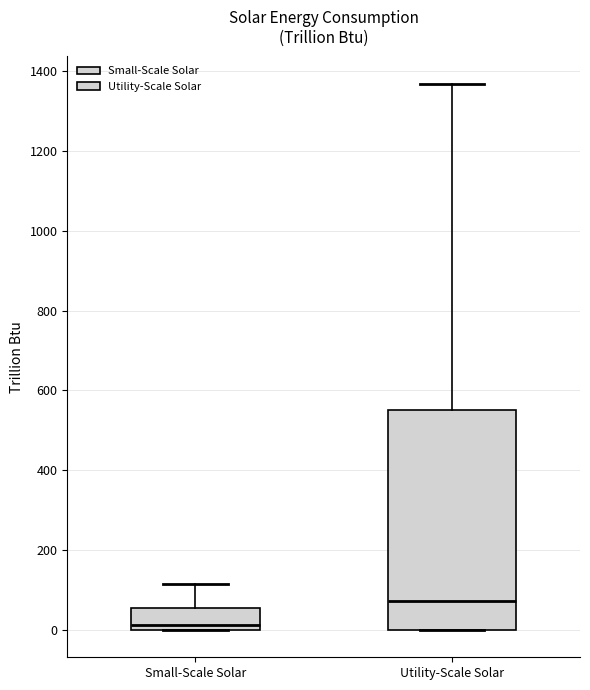

Reading left to right, transcribe this box plot: for each box, give where its median line is, the range the box spans, and where its two whiskers end, as read against the y-axis. The values are not printed on the chart, so give them approximately, as read against the axis.

Small-Scale Solar: median 20, box 0 to 60, whiskers 0 to 120
Utility-Scale Solar: median 80, box 0 to 560, whiskers 0 to 1360